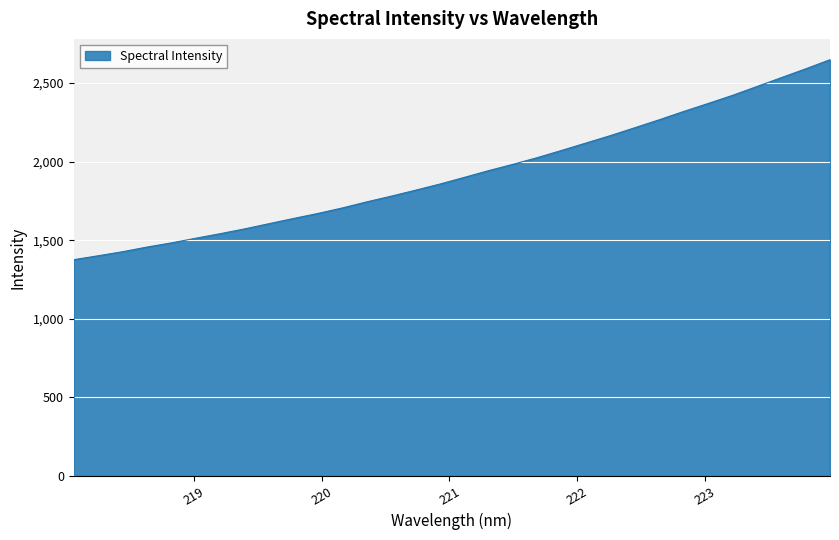

What is the greatest value displayed?

2649.0